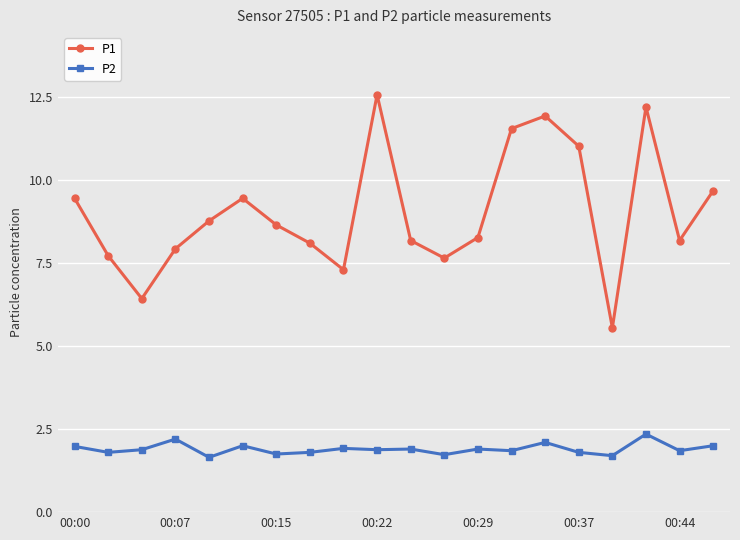

What is the sum of all P2 values?

38.0